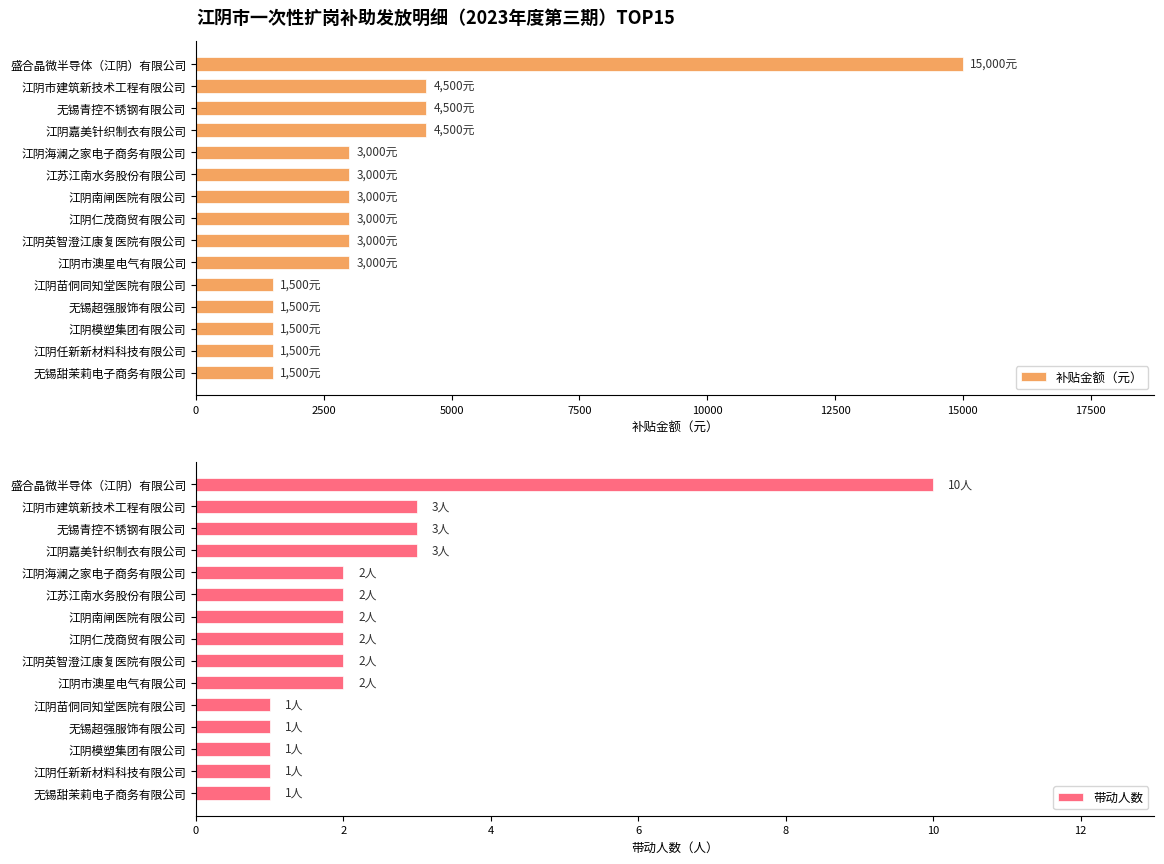

The value of 带动人数 at 江阴海澜之家电子商务有限公司 is 3. True or false?

False